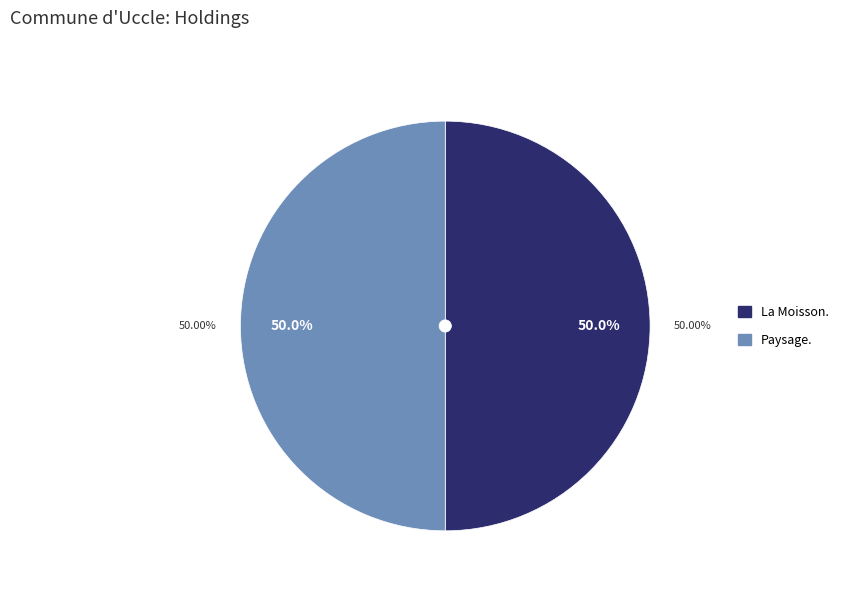

Is it true that La Moisson. is 58% of the pie?

False